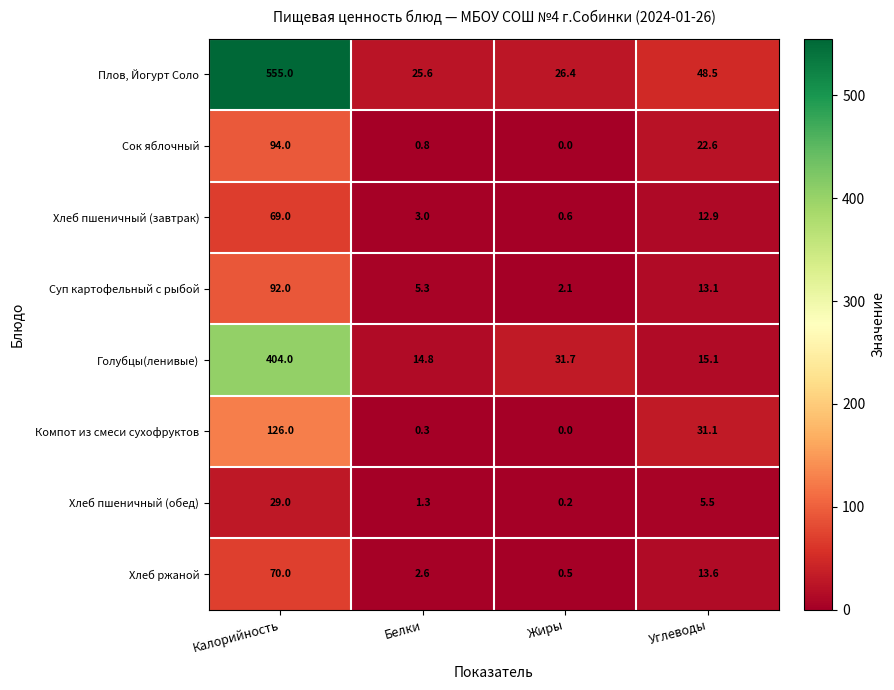

True or false: Сок яблочный has a value of 22.6 at Углеводы.

True